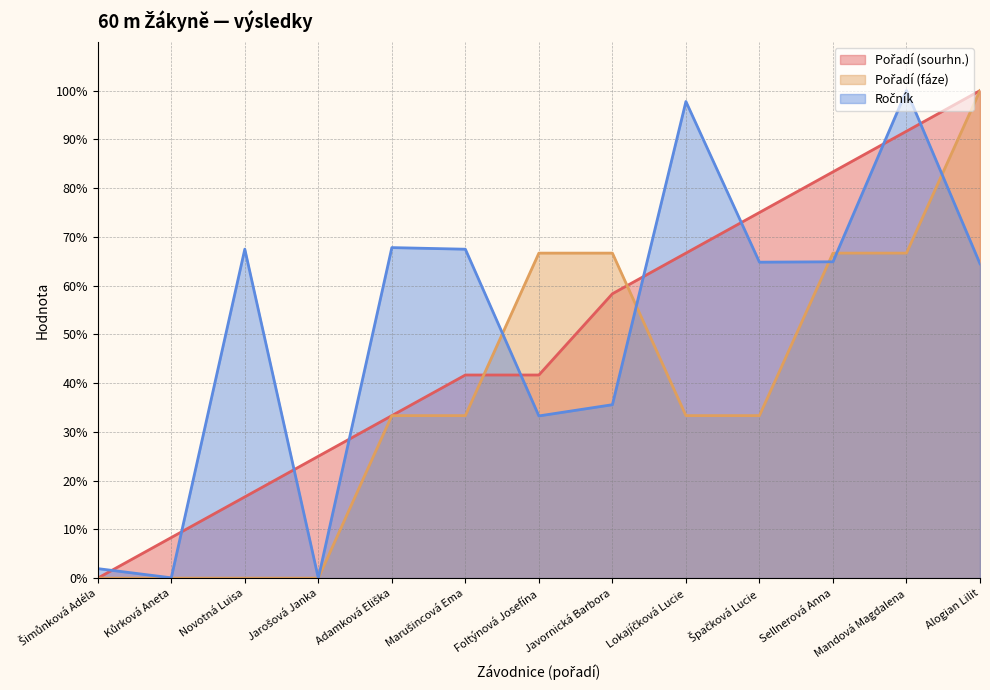

What is the label of the 4th point from the right?

Špačková Lucie